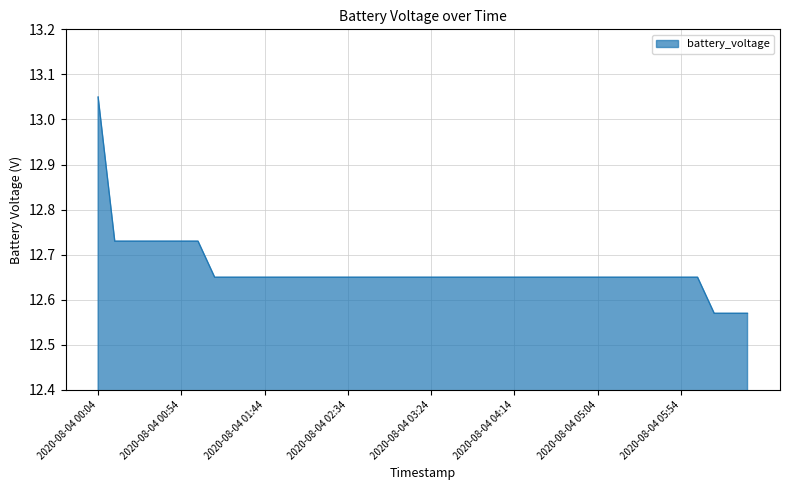

What is the smallest value displayed?

12.6